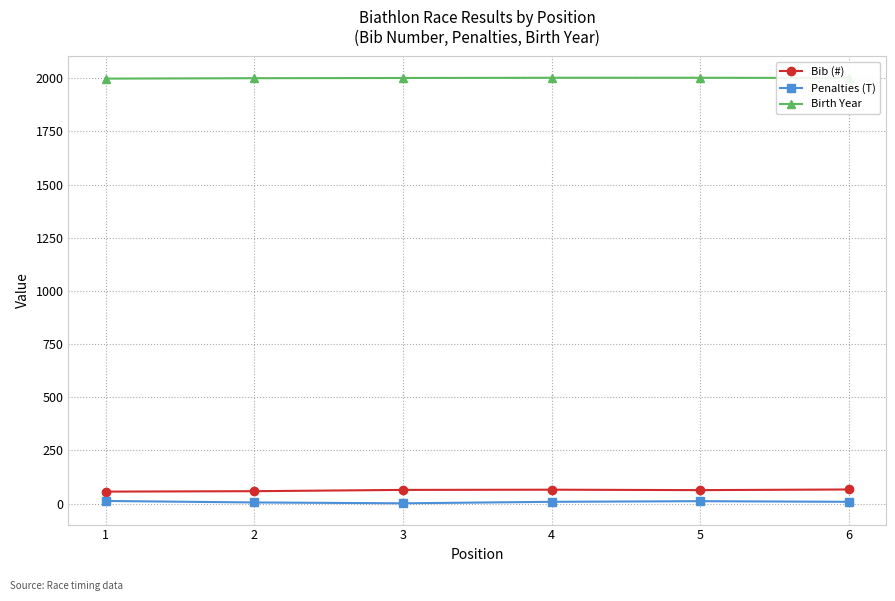

Is the value of Bib (#) at 3 greater than the value of Penalties (T) at 2?

Yes